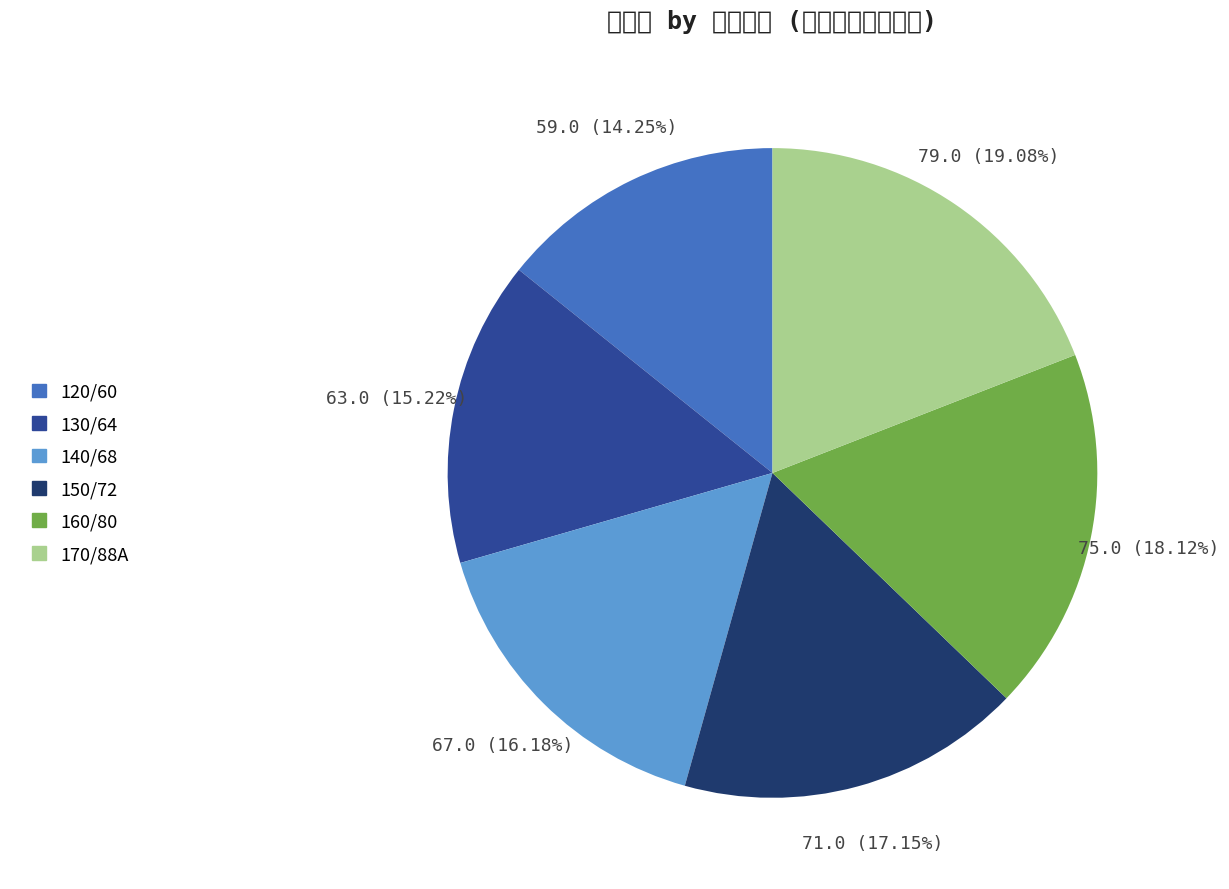

To the nearest percent, what is the difference between the 130/64 and 160/80 slice percentages?

3%